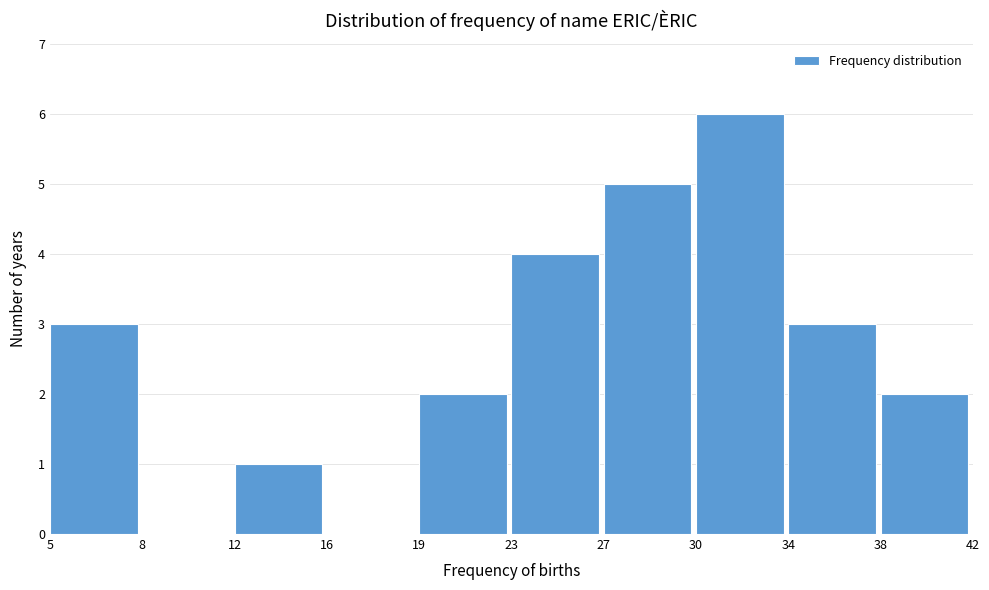

Reading left to right, transcribe all the data shown in this chart.

5=3	8=0	12=1	16=0	19=2	23=4	27=5	30=6	34=3	38=2